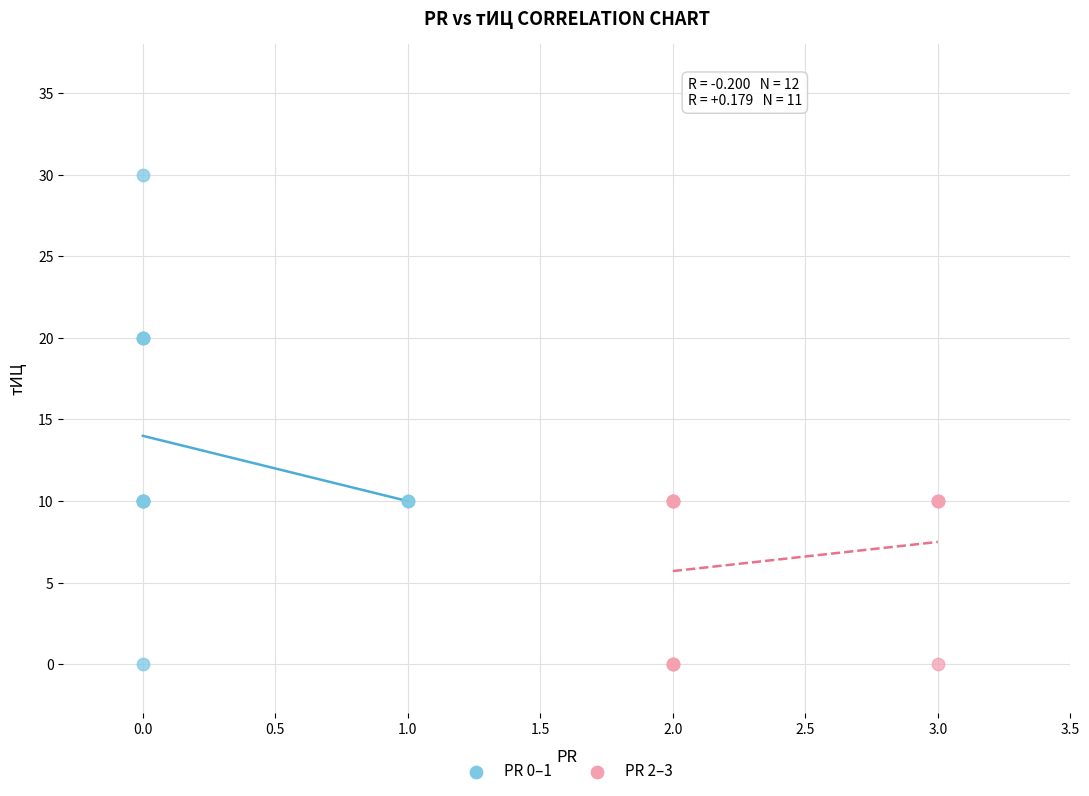

What are all the series names shown in the legend?

PR 0–1, PR 2–3